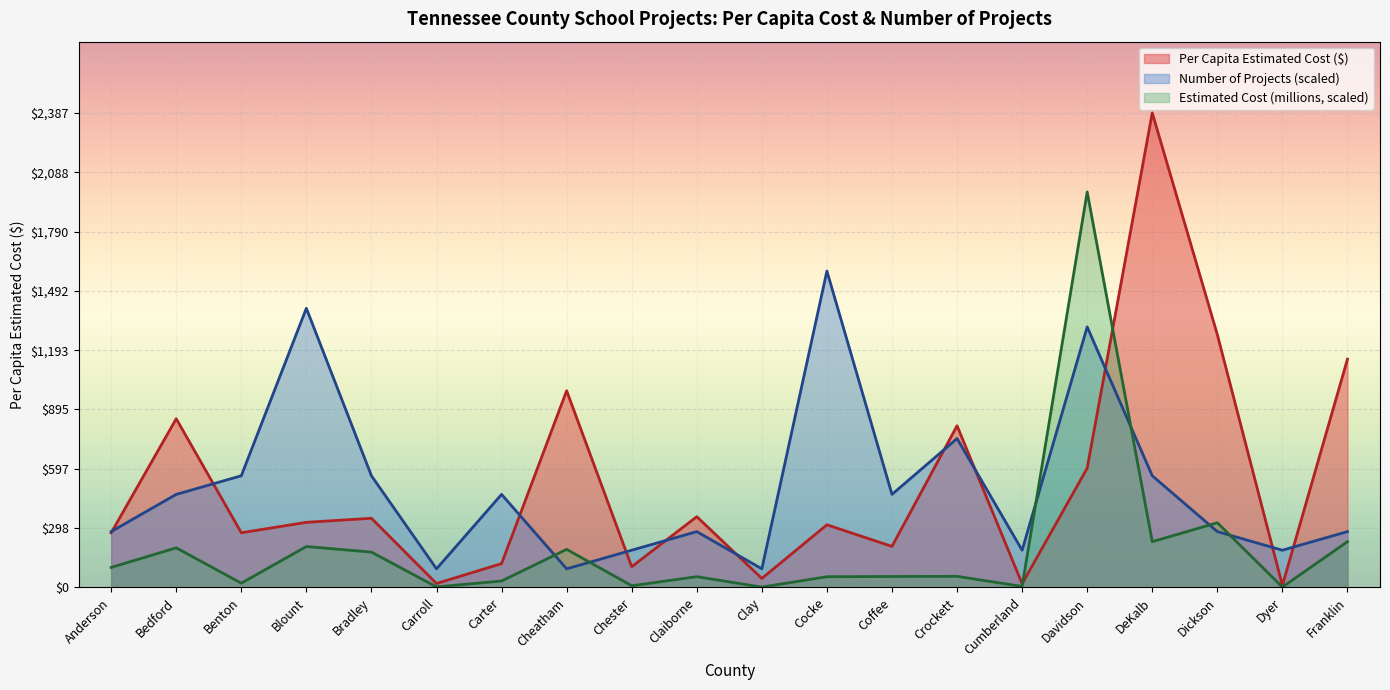

At which label does Per Capita (Local) reach its peak?

DeKalb